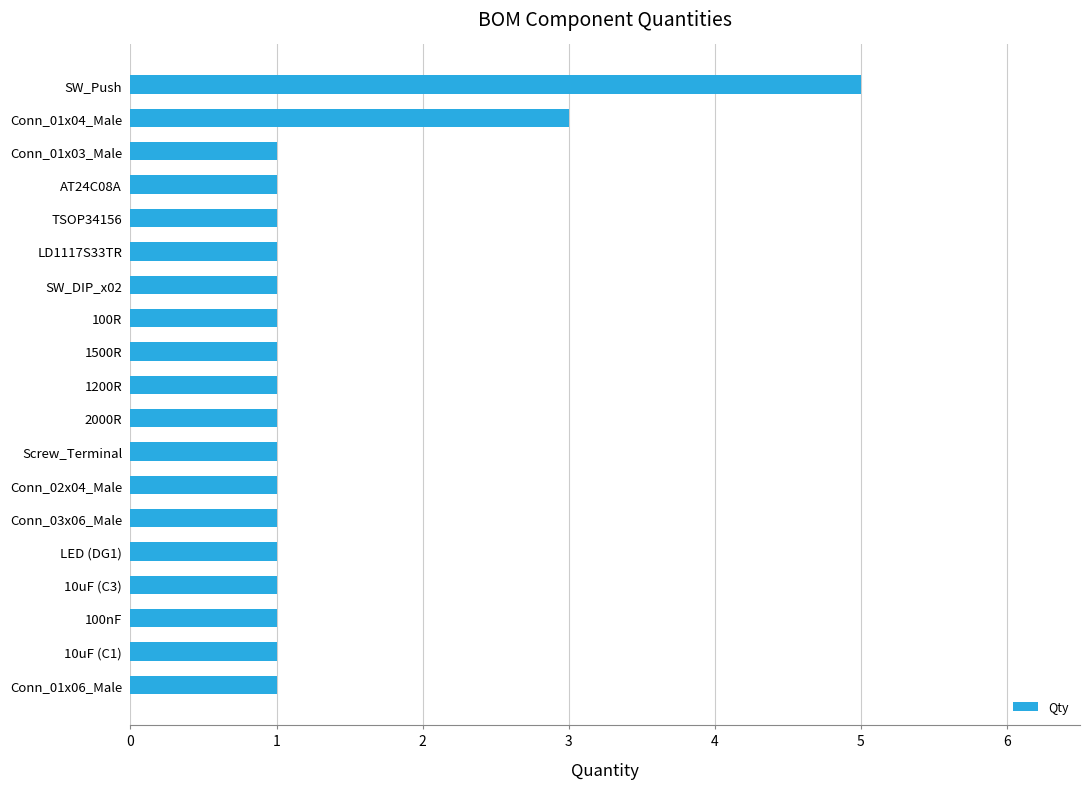

True or false: the data shows 5 at SW_Push.

True